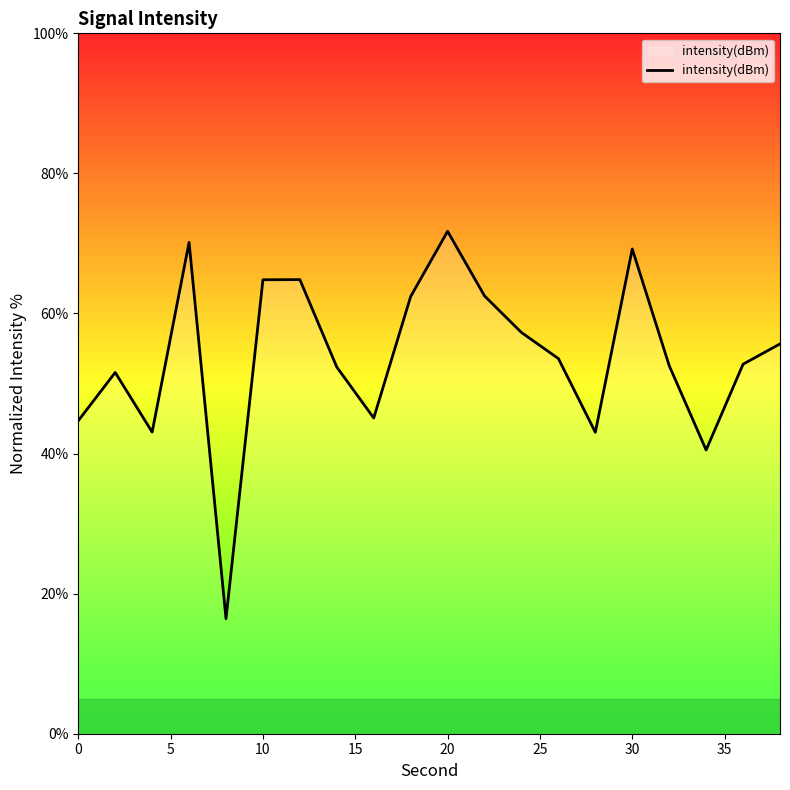

What is the minimum value shown in the chart?

16.4